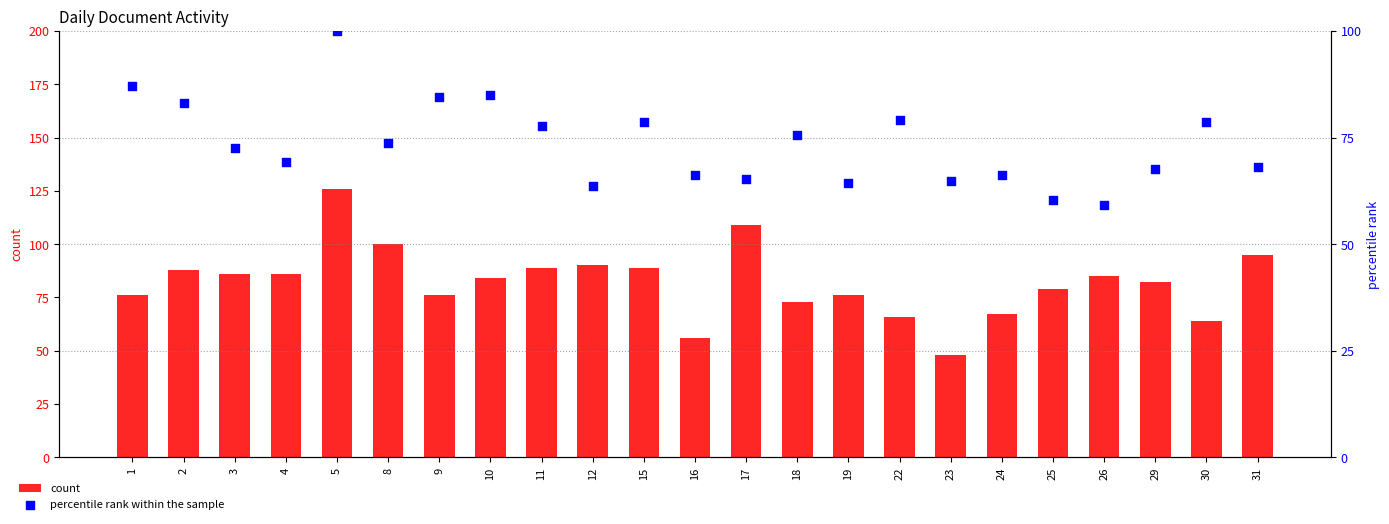

Which series has the largest Y range (max minus min)?

count